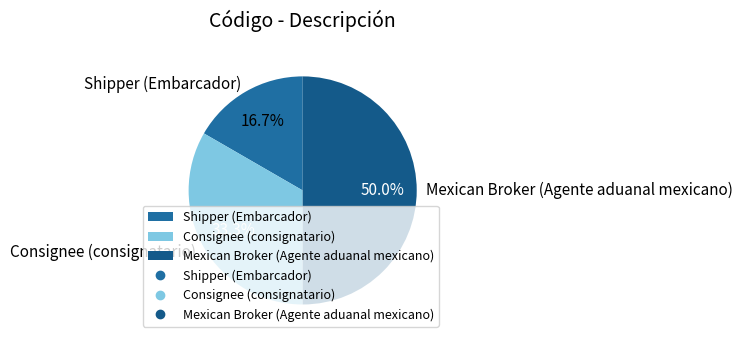

What percentage is the Mexican Broker (Agente aduanal mexicano) slice, to the nearest percent?

50%